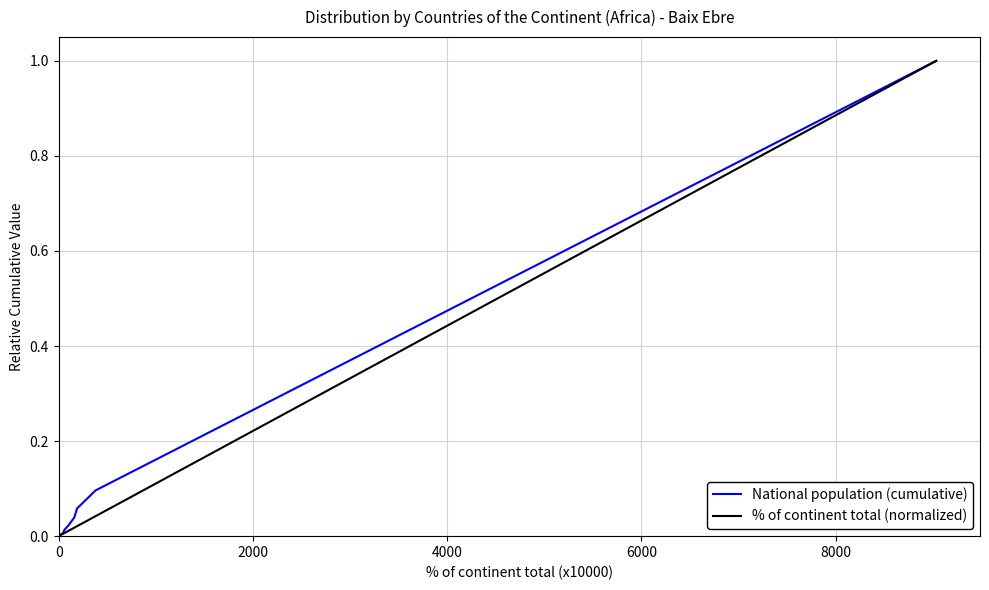

What is the highest value of the National population (cumulative) series?

1.0